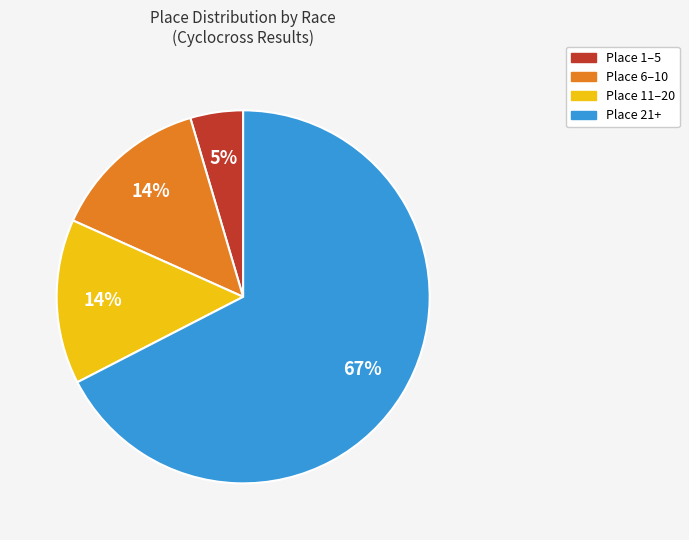

To the nearest percent, what is the average slice percentage?

25%